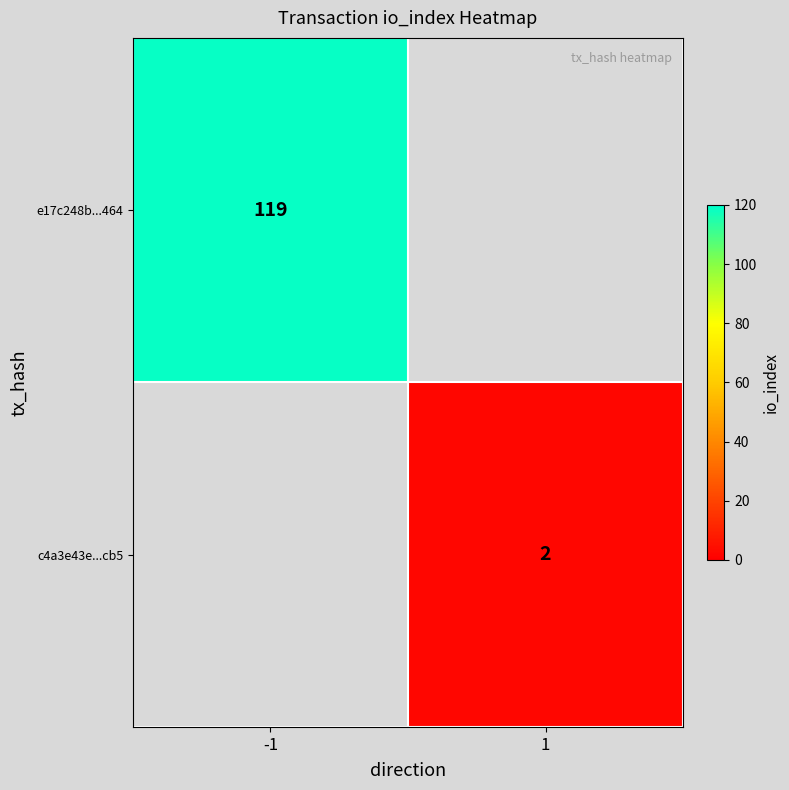

True or false: e17c248b...464 has a value of 187 at -1.

False